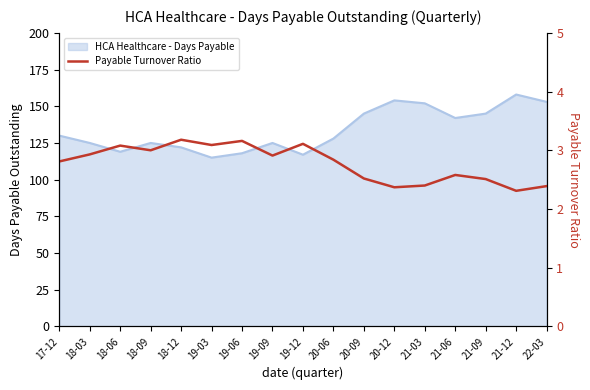

True or false: the data has more than 1 interior local peaks.

True